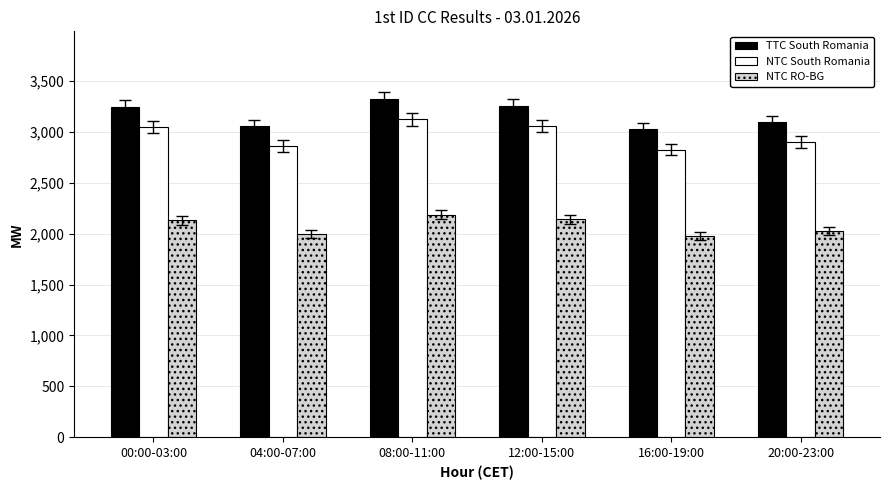

Is the value of NTC RO-BG at 16:00-19:00 greater than the value of TTC South Romania at 04:00-07:00?

No